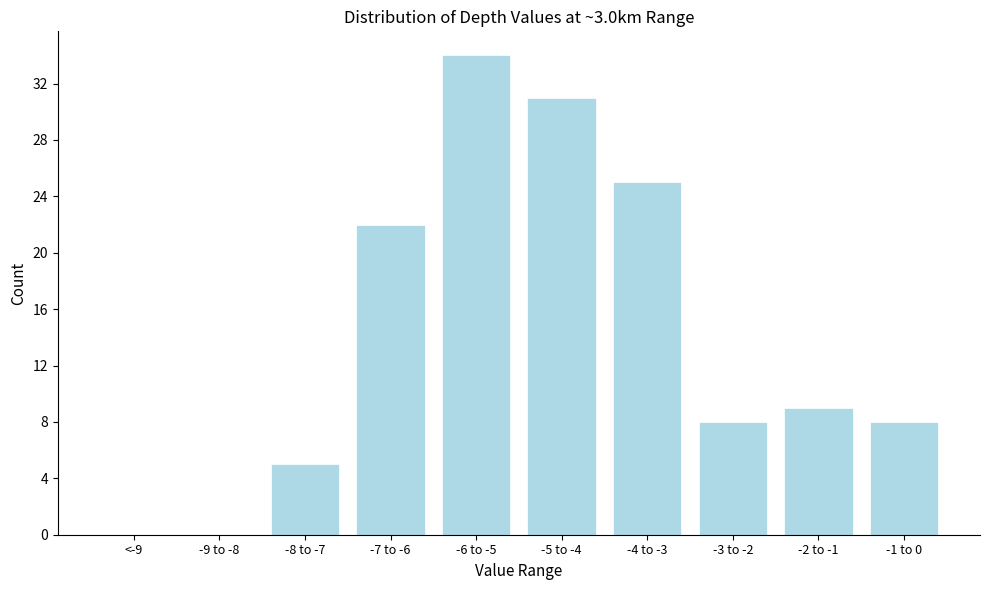

Reading right to left, what are all the values shown in this chart?

-1 to 0=8	-2 to -1=9	-3 to -2=8	-4 to -3=25	-5 to -4=31	-6 to -5=34	-7 to -6=22	-8 to -7=5	-9 to -8=0	<-9=0